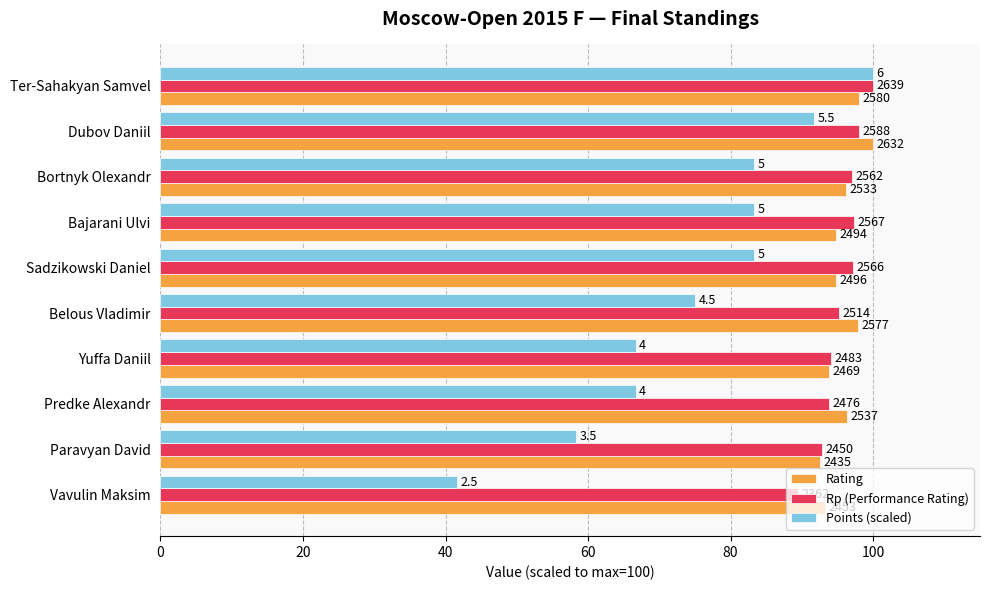

List the series in order of their peak value, highest first.

Rating, Rp (Performance Rating), Points (scaled)